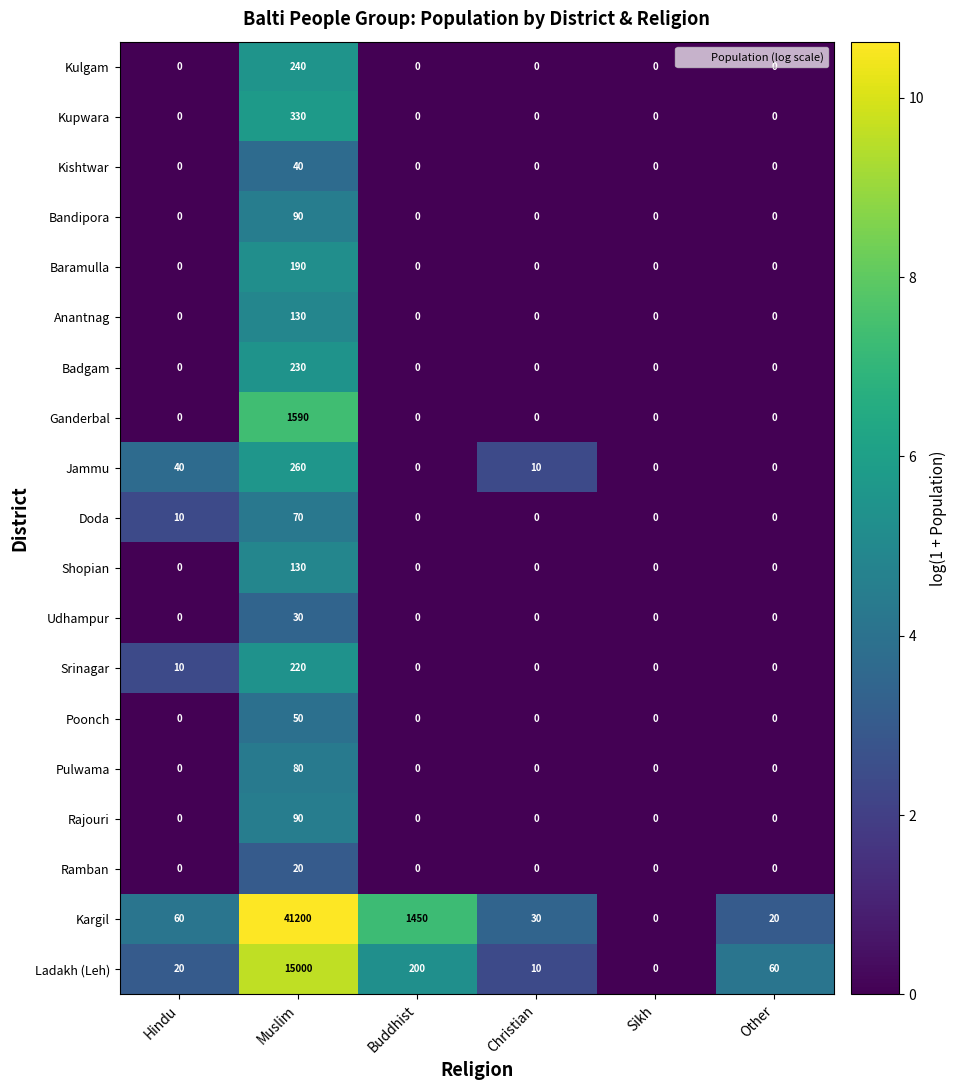

What is the sum of the Bandipora values at Sikh and Muslim?

90